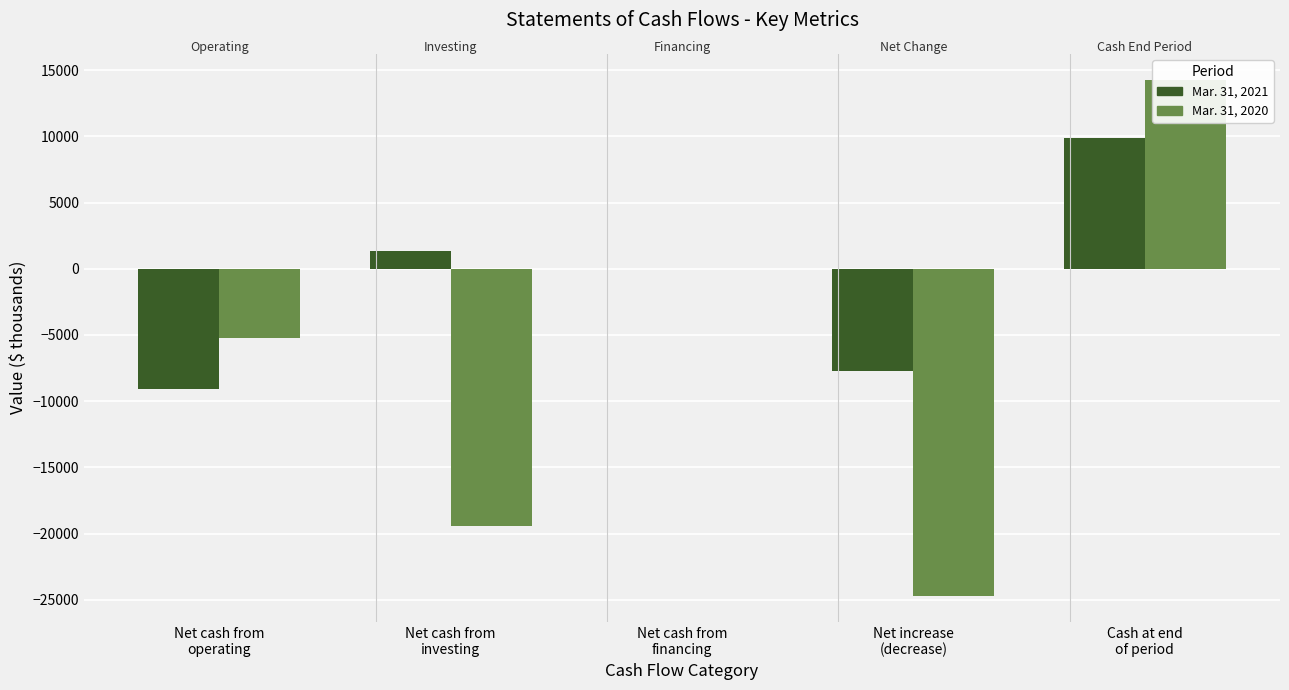

Reading left to right, transcribe all the data shown in this chart.

Mar. 31, 2021: -9047	1330	17	-7700	9889
Mar. 31, 2020: -5243	-19455	0	-24698	14280